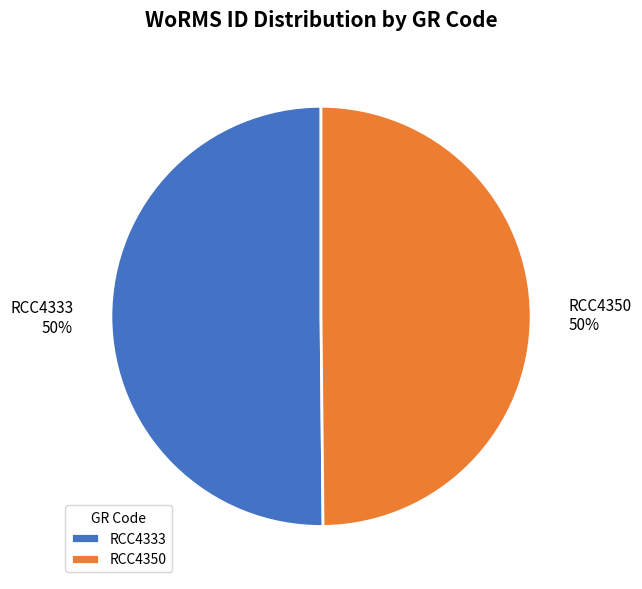

Combined, do RCC4333 and RCC4350 account for over 50%?

Yes